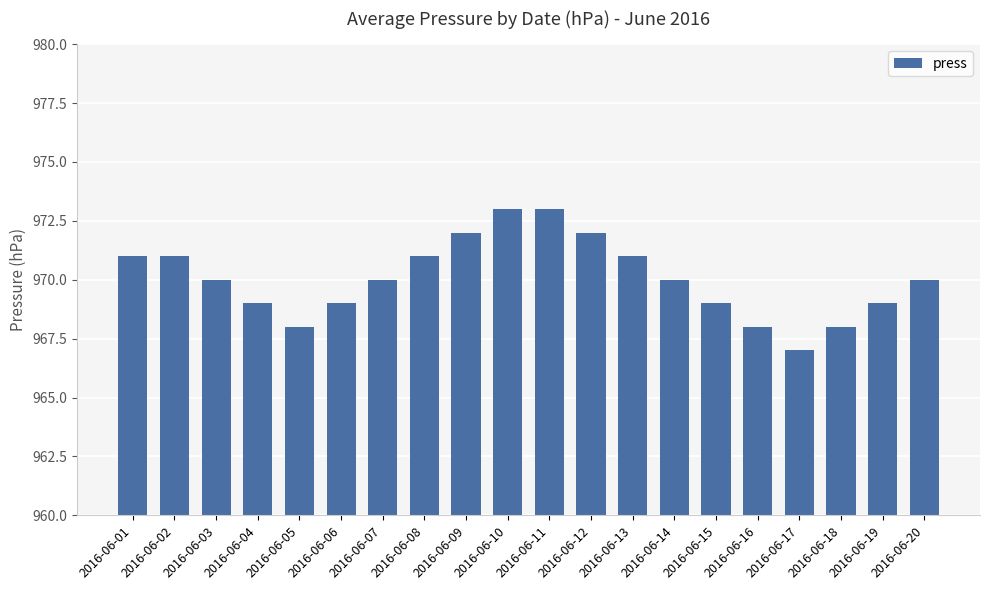

The chart shows a value of 1518 at 2016-06-17. True or false?

False